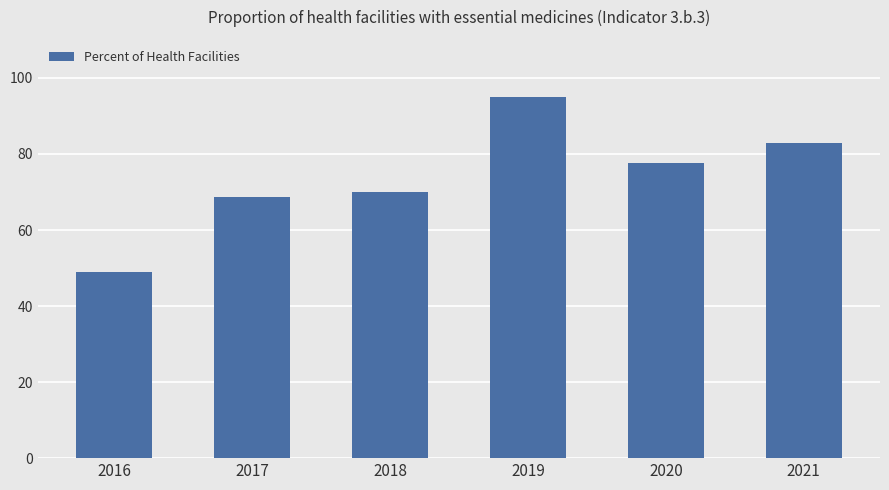

List the labels in order of value, largest first.

2019, 2021, 2020, 2018, 2017, 2016